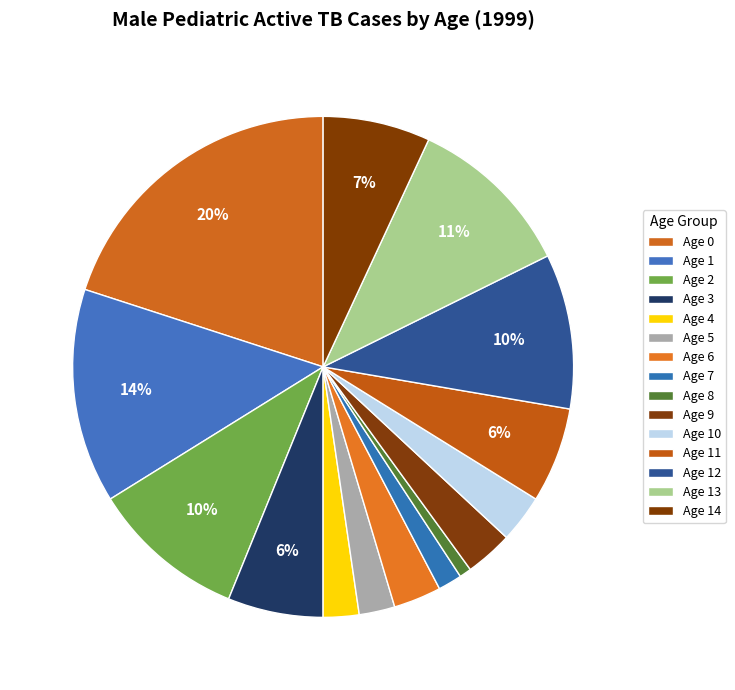

How many slices are in this pie chart?

15